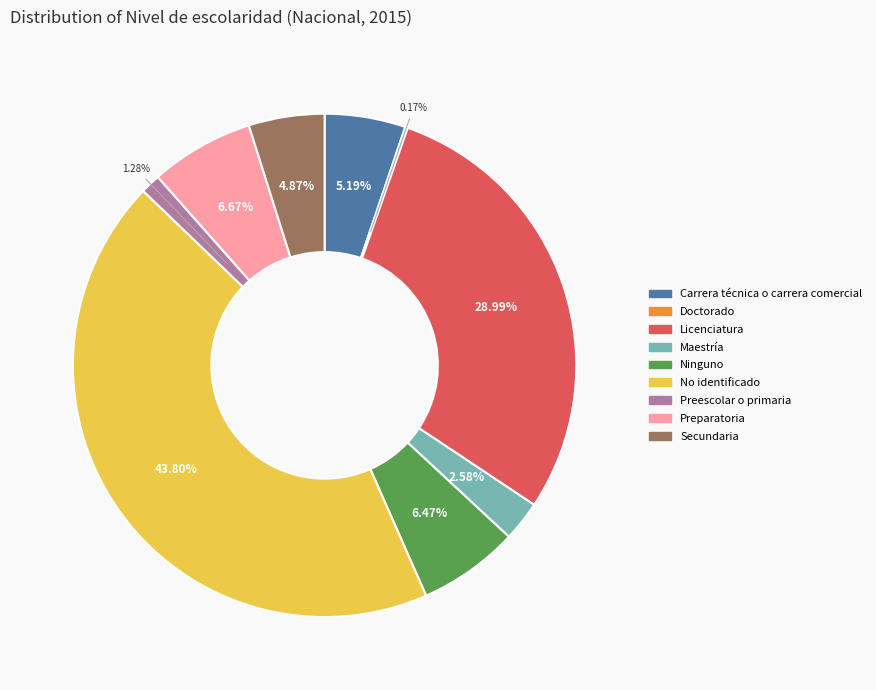

Does Carrera técnica o carrera comercial represent more than half of the total?

No